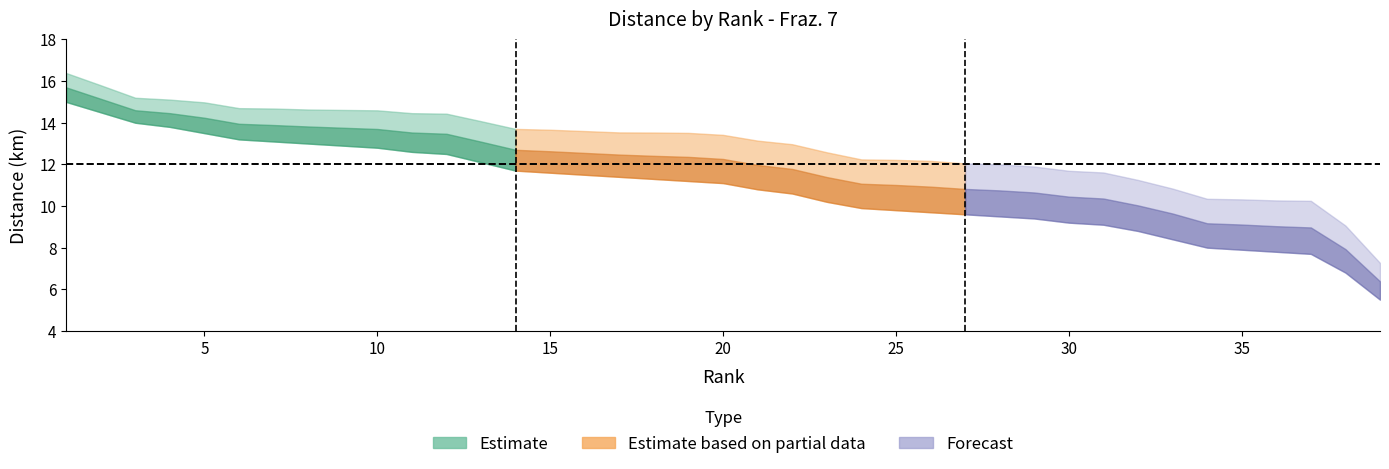

What is the maximum value for KM_lower?

15.0